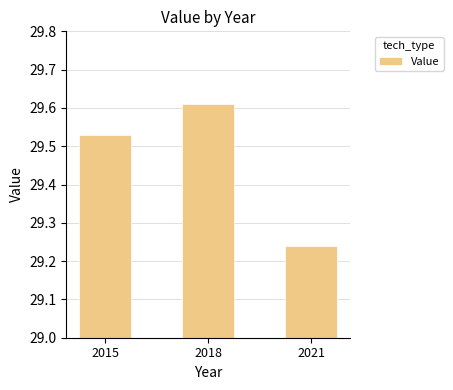

The value at 2015 is 46.8. True or false?

False